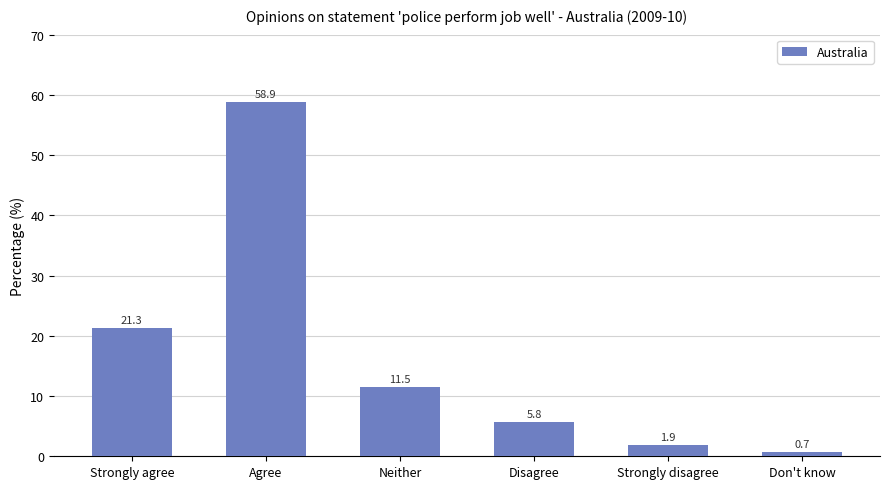

What is the sum of the values at Strongly disagree and Strongly agree?

23.2